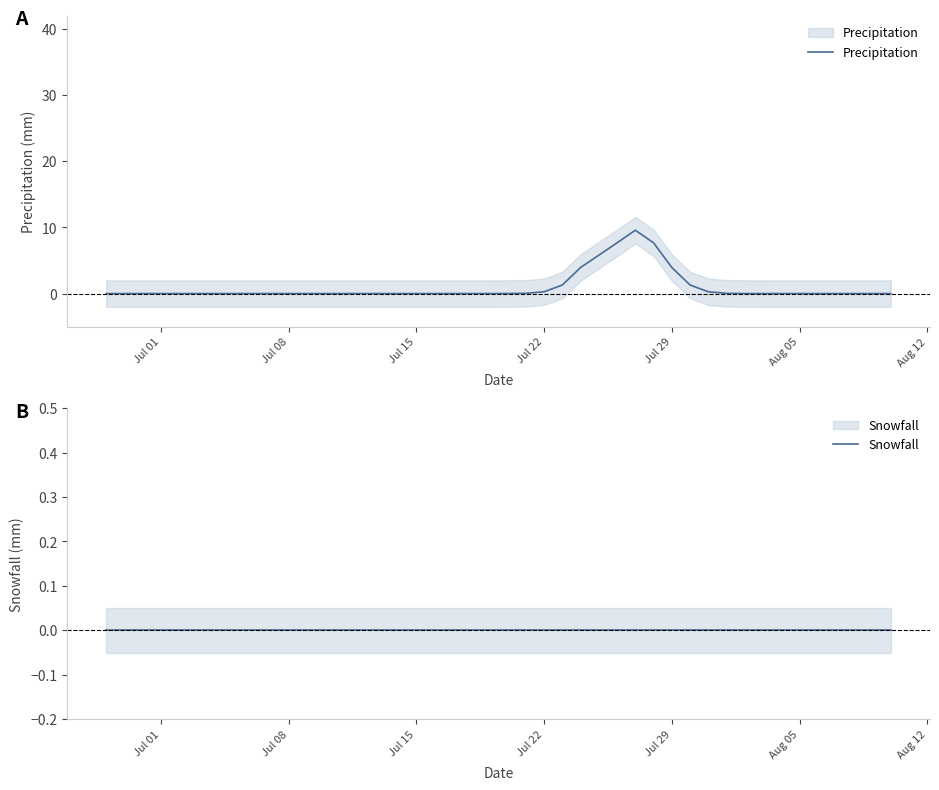

Does the chart have visible grid lines?

No